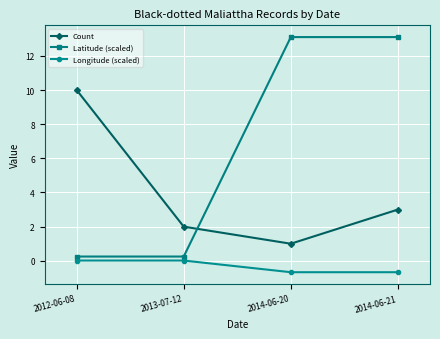

True or false: Longitude (scaled) has a value of 0.0 at 2013-07-12.

True